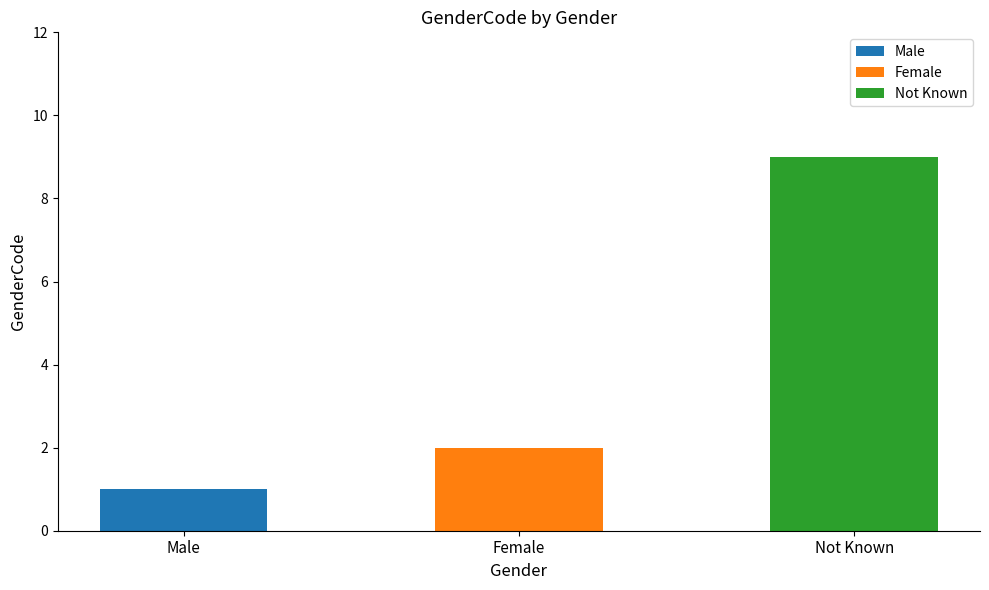

What is the average value?

4